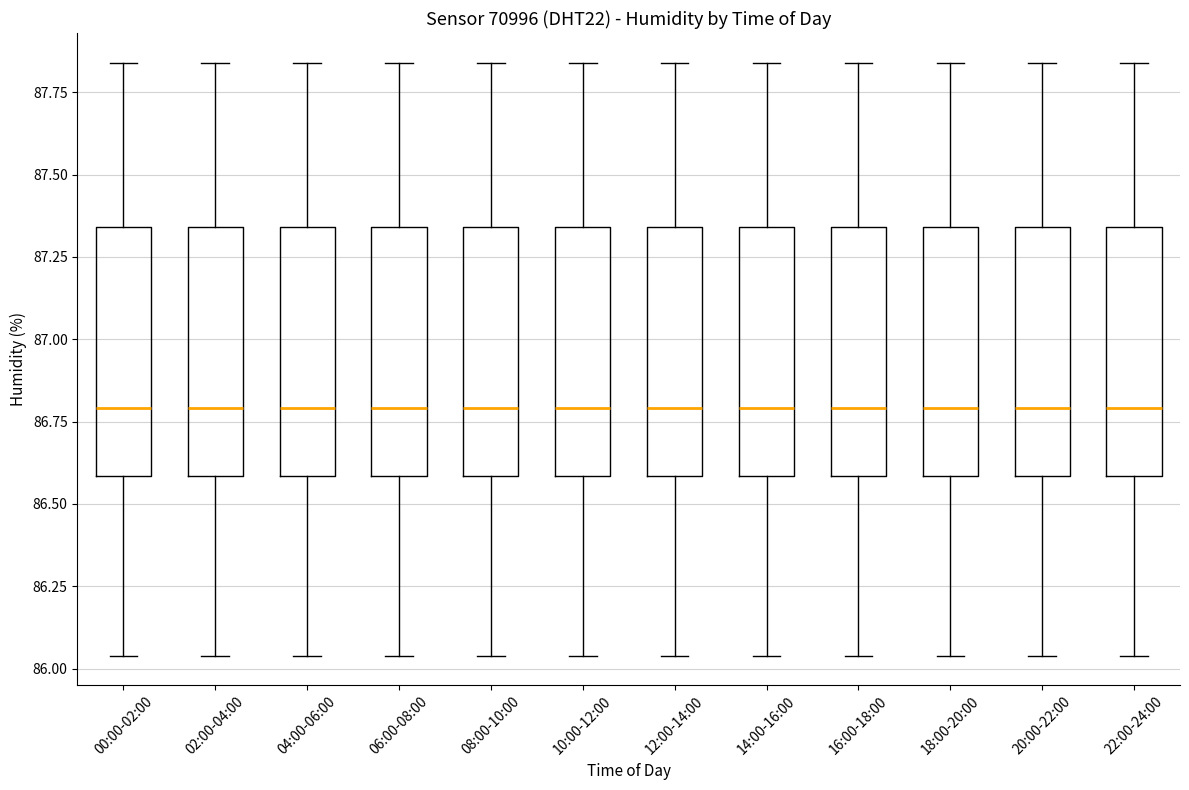

Where does the upper whisker of the box for 20:00-22:00 end on the y-axis? The values are not printed on the chart, so give them approximately, as read against the axis.

87.85